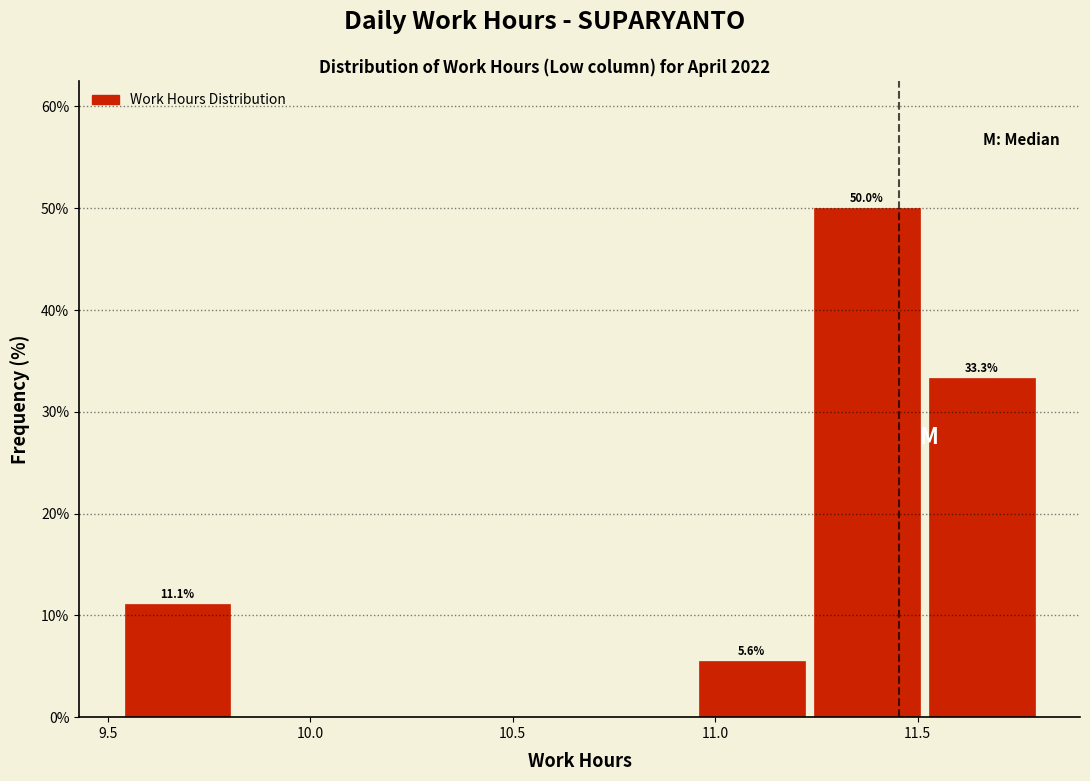

Over which range of the x-axis is the bar tallest?

11.25 to 11.50